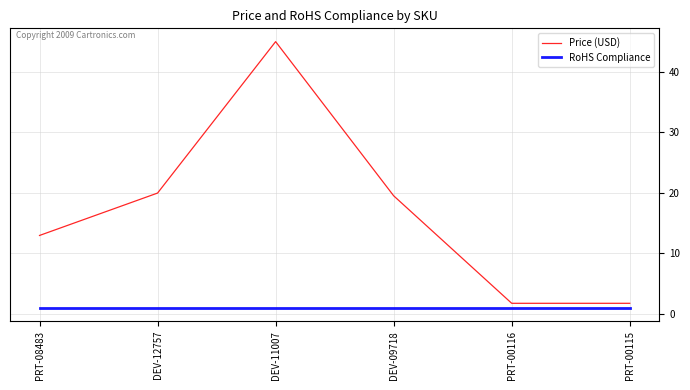

What position from the right is DEV-12757?

5